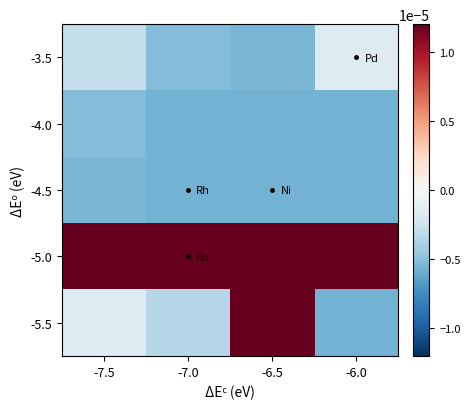

At how many categories does at least one series exceed 0?

4